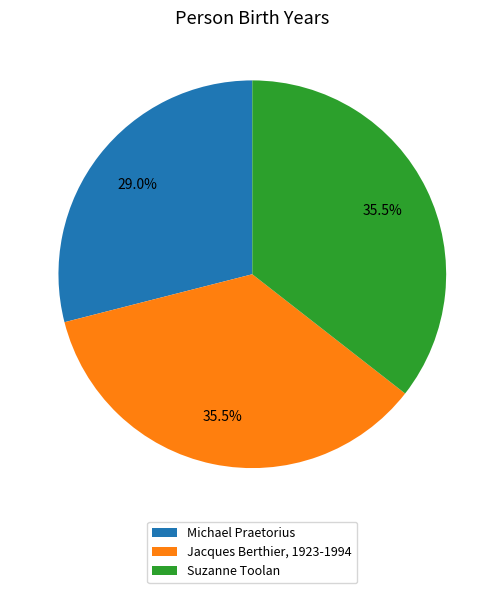

What percentage is NOT represented by Michael Praetorius?

71.0%